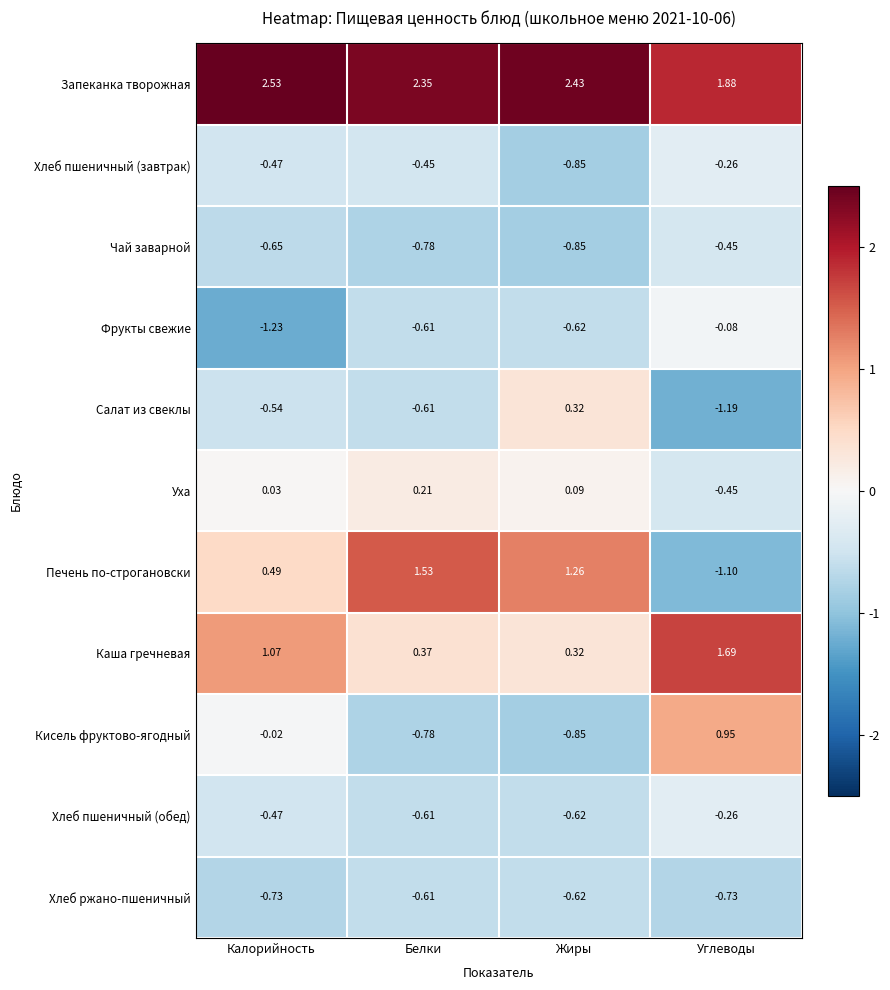

How many data points in Салат из свеклы are above 0?

1